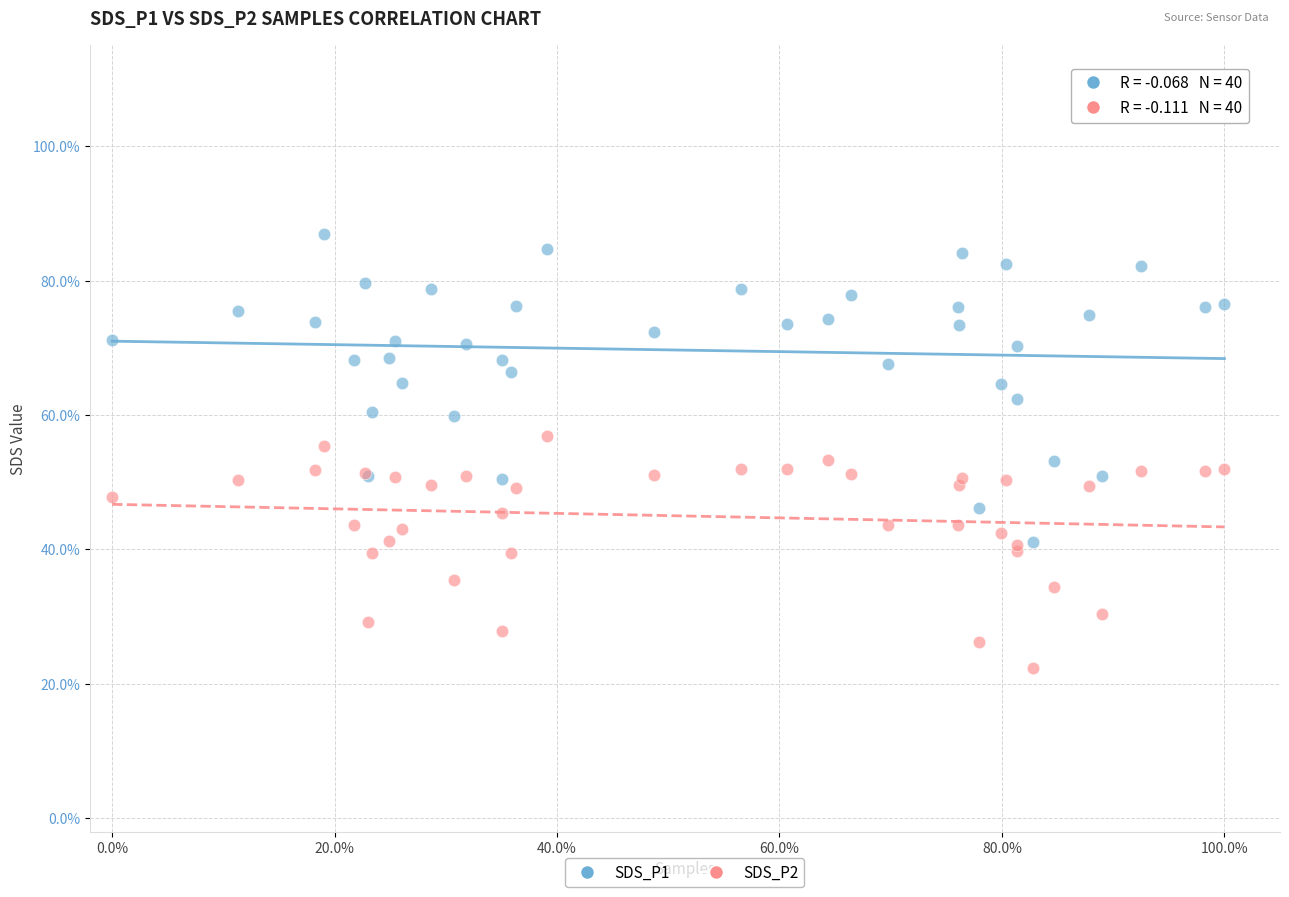

Which series has the largest Y range (max minus min)?

SDS_P1